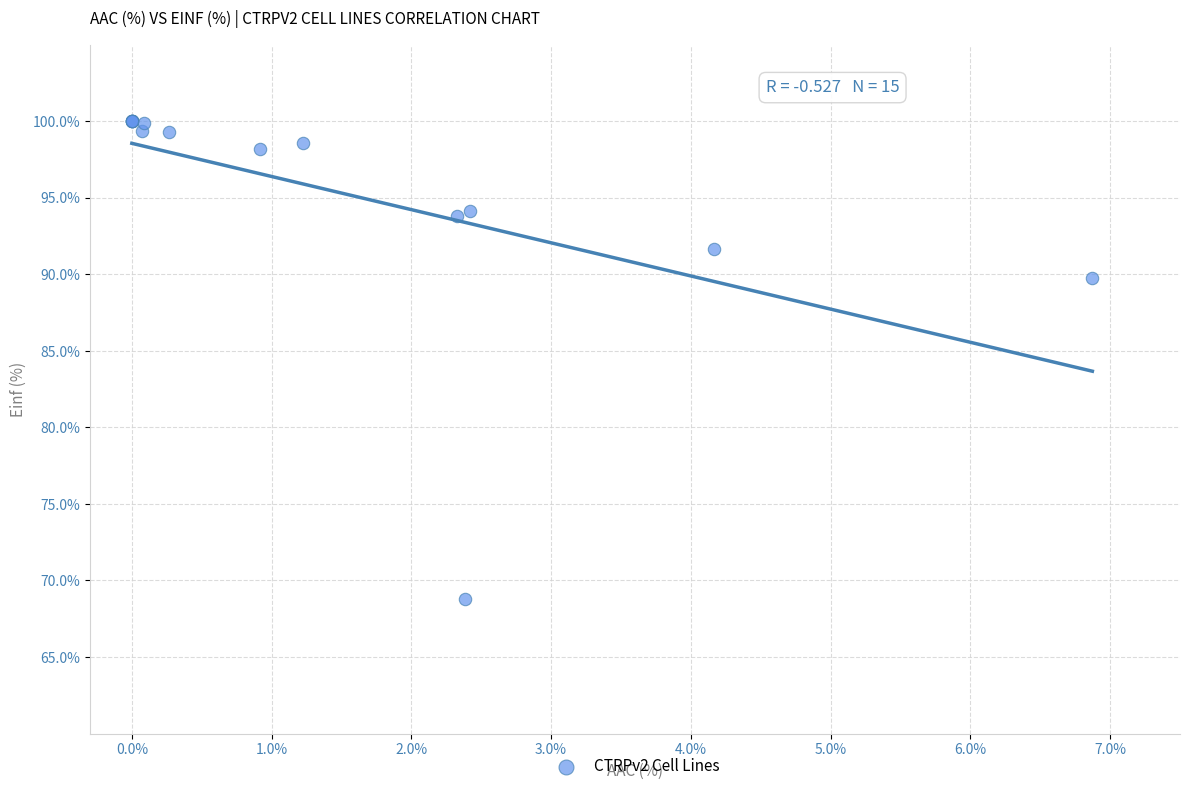

What Y value in the scatter plot is closest to 84?

89.8